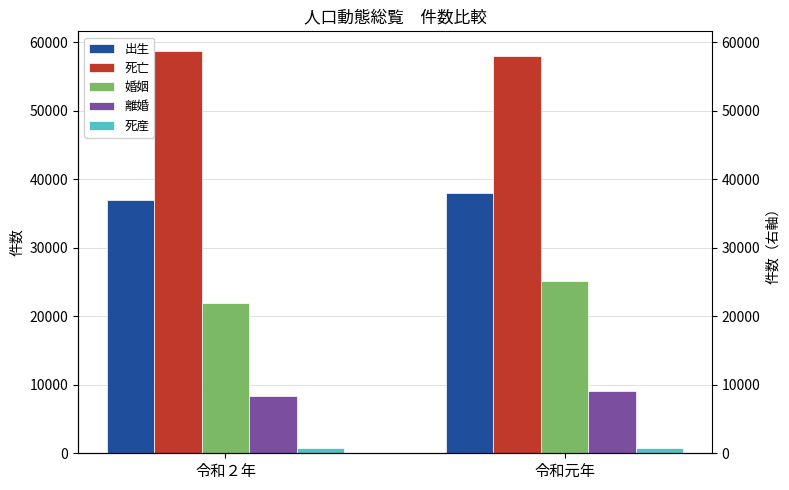

Count the 婚姻 values in the range 21964 to 25109.

2